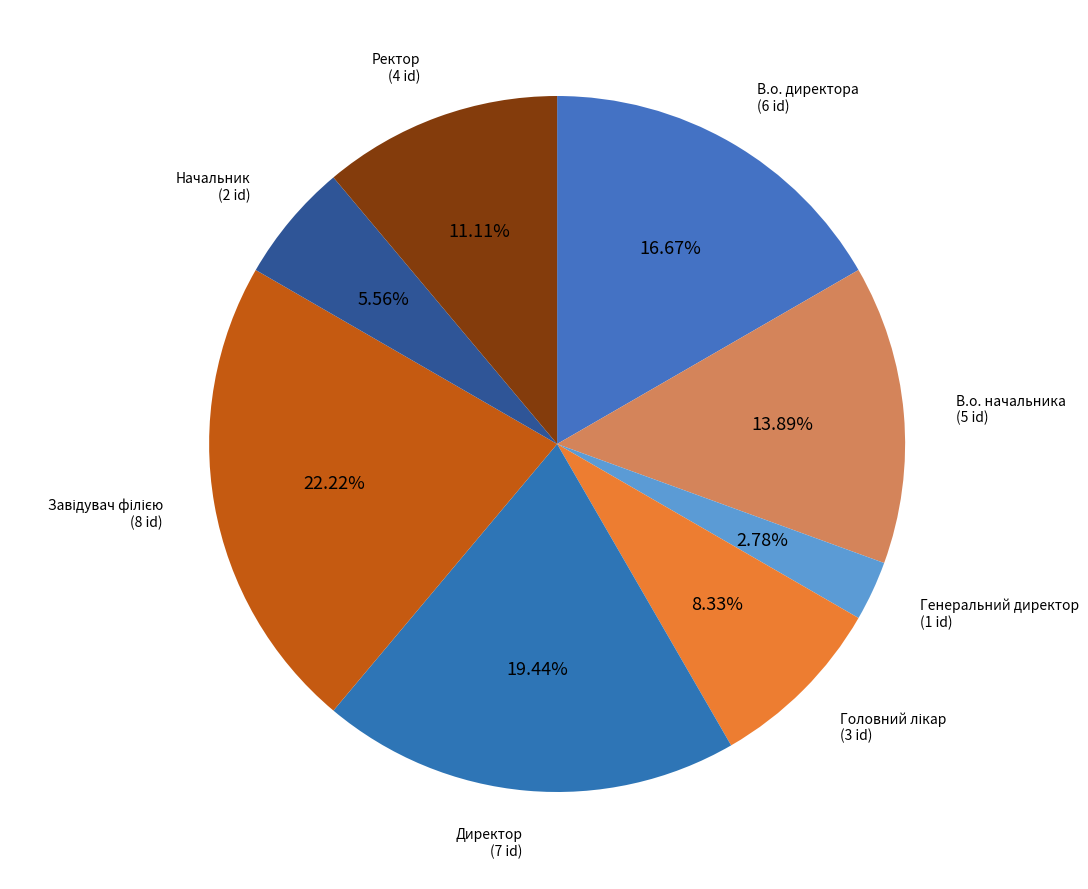

Is there a majority slice in this chart?

No